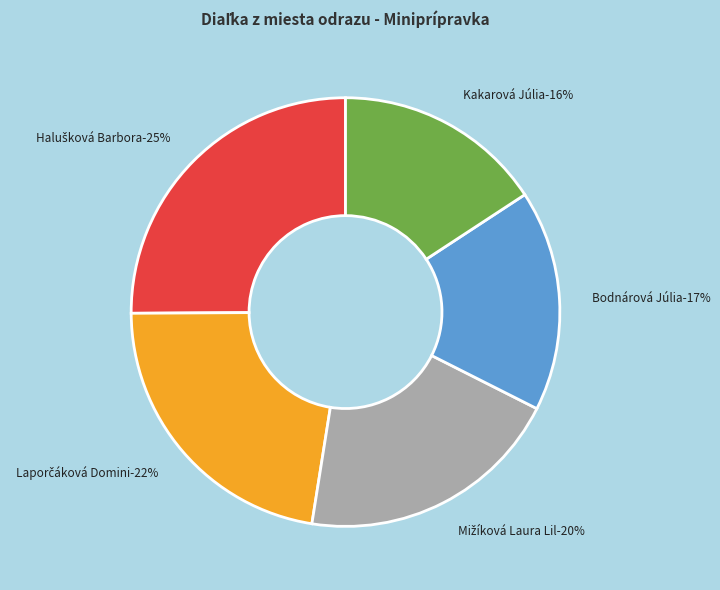

To the nearest percent, what percentage of the pie is Halušková Barbora?

25%